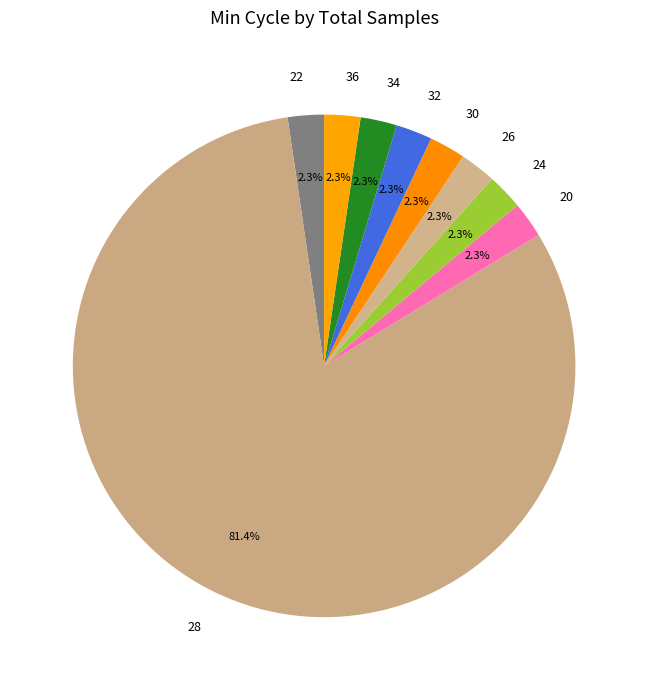

Which slice is the largest?

28